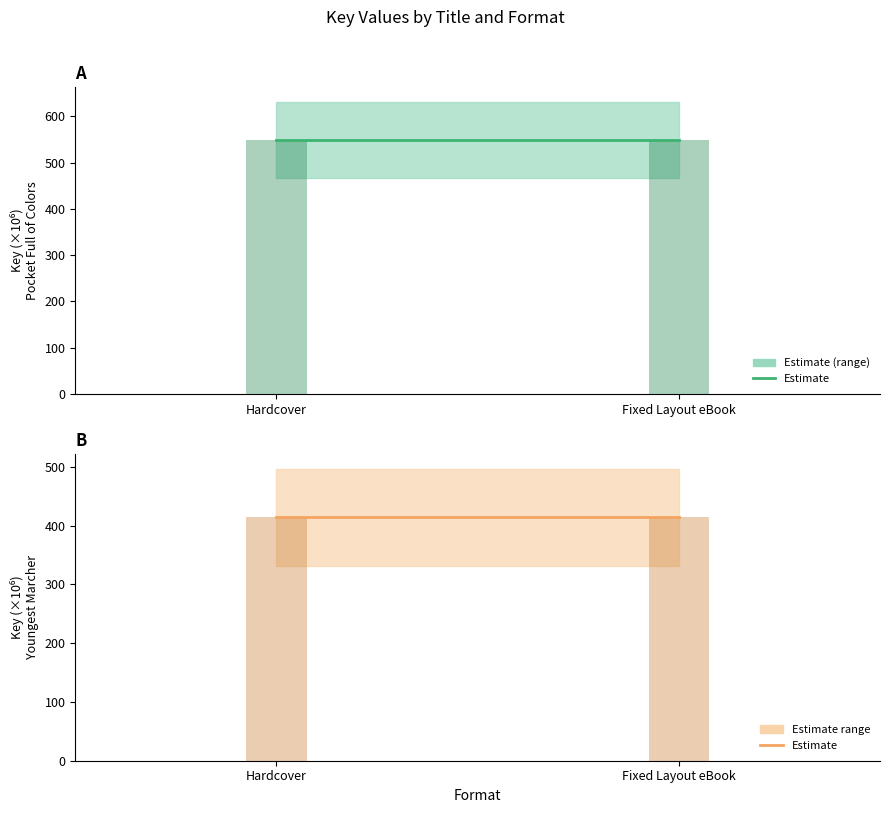

Reading left to right, list all the values displayed in this chart.

Pocket Full of Colors: 548.8	548.8
Youngest Marcher: 414.1	414.1